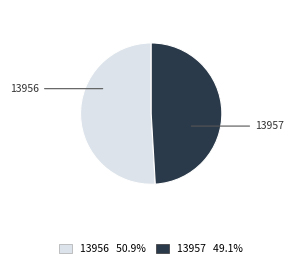

Do 13957 and 13956 together represent more than half of the pie?

Yes